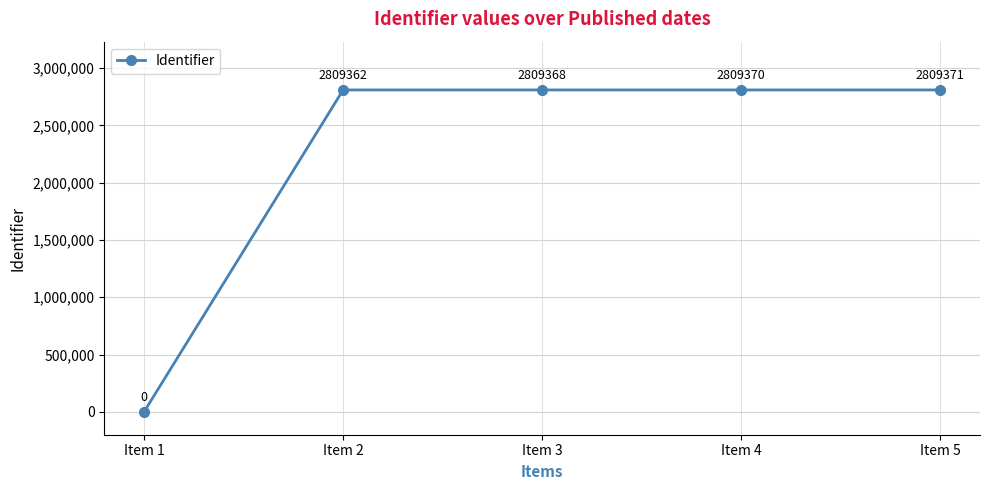

What is the difference between the values at Item 1 and Item 3?

2809368